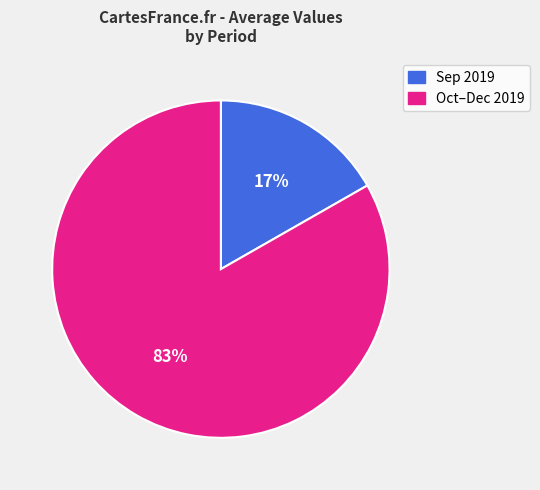

To the nearest percent, what is the average slice percentage?

50%